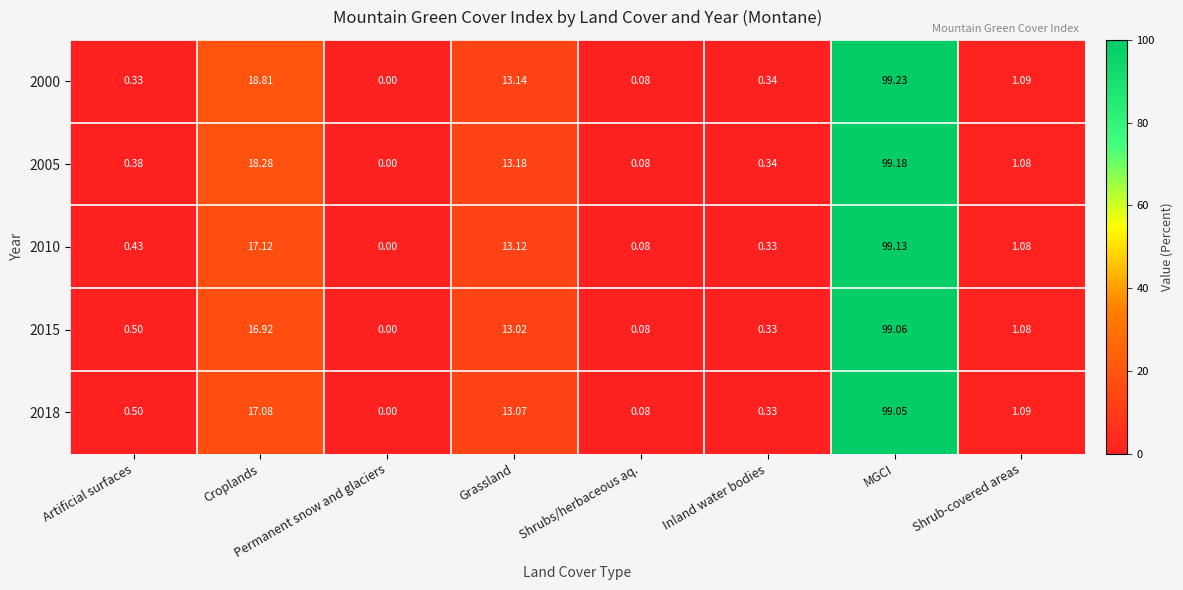

What is the spread (max minus min) of values at Grassland?

0.2